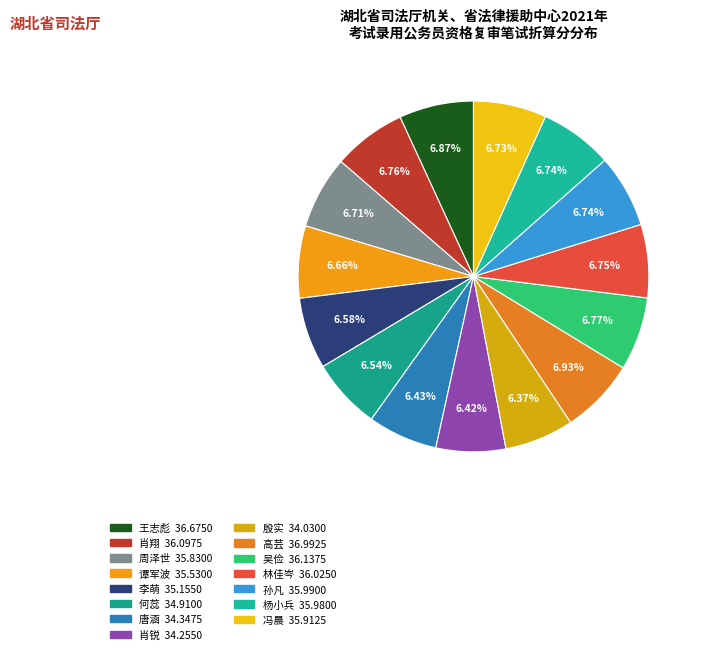

Which slice is the smallest?

殷实